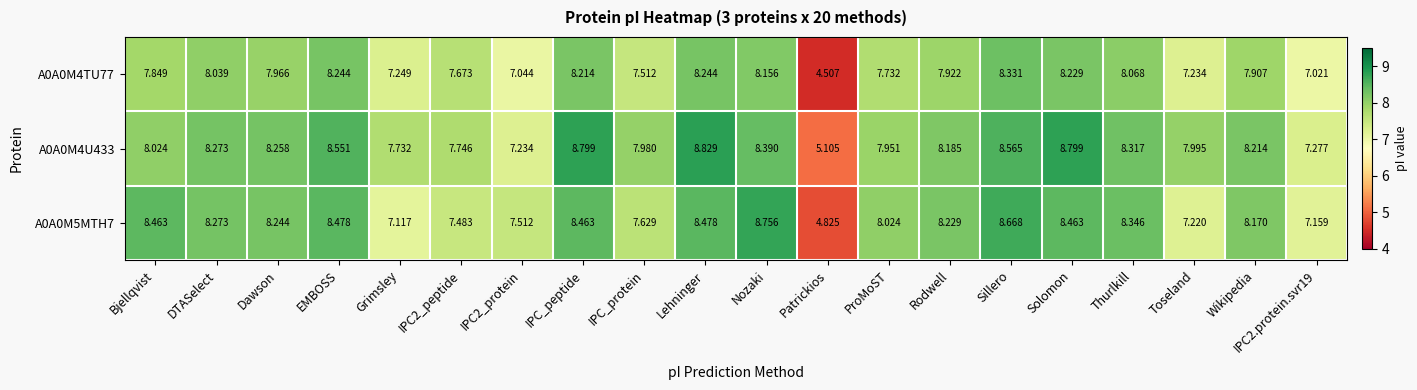

At which label is A0A0M4U433 closest to 6?

Patrickios